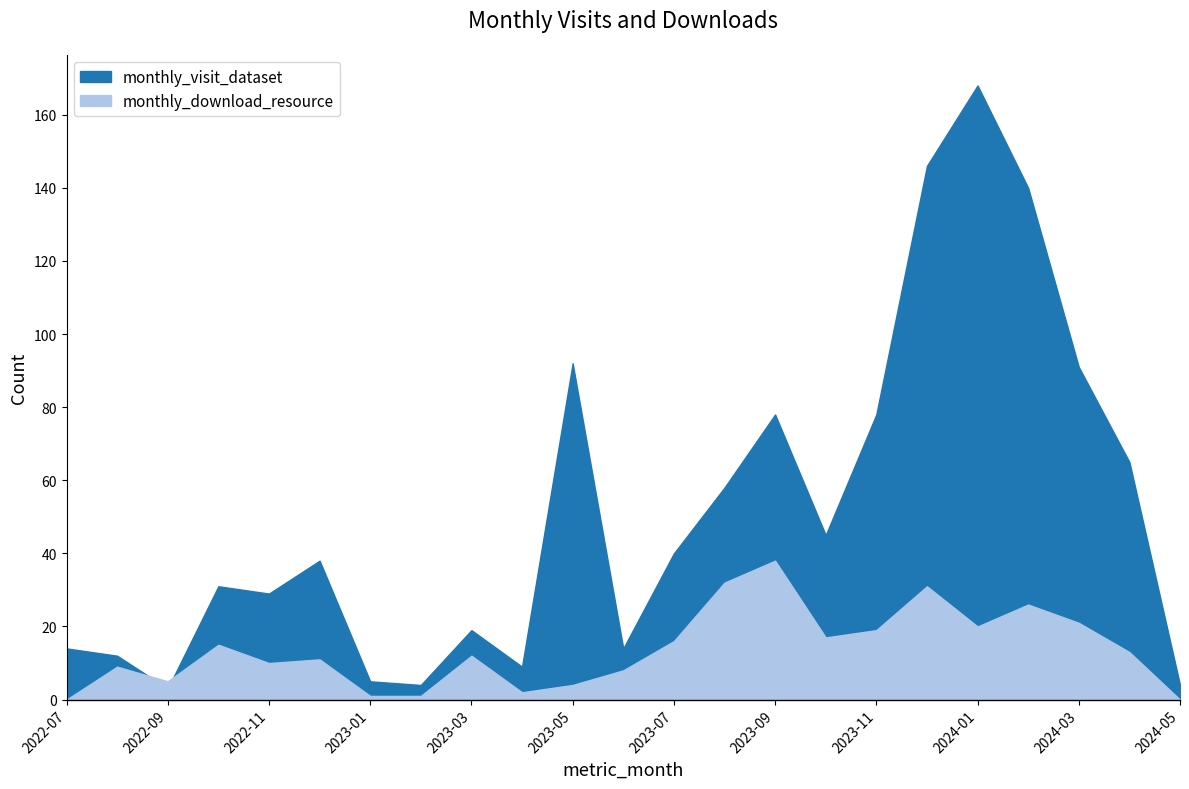

Is the value of monthly_visit_dataset at 2023-07 greater than the value of monthly_download_resource at 2023-06?

Yes